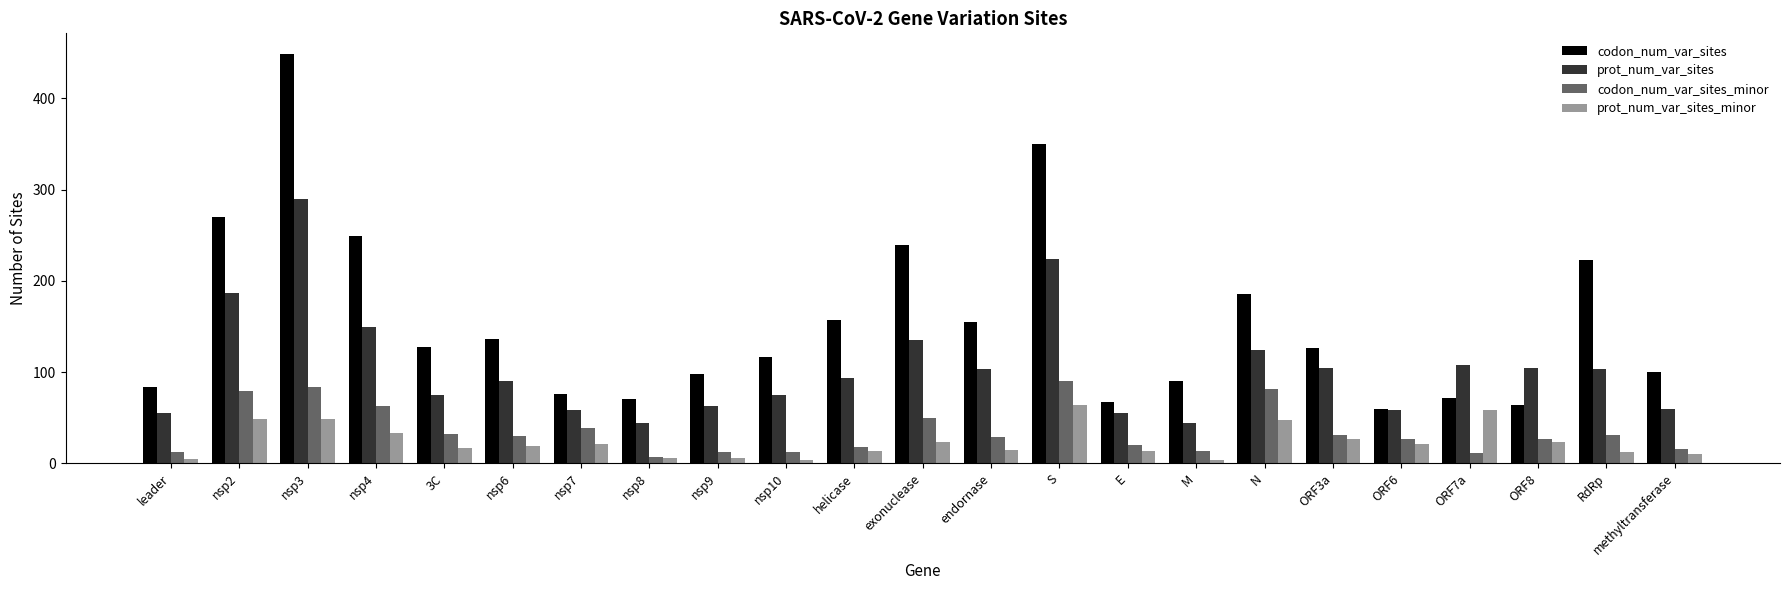

Which series changed the most between M and ORF3a?

prot_num_var_sites